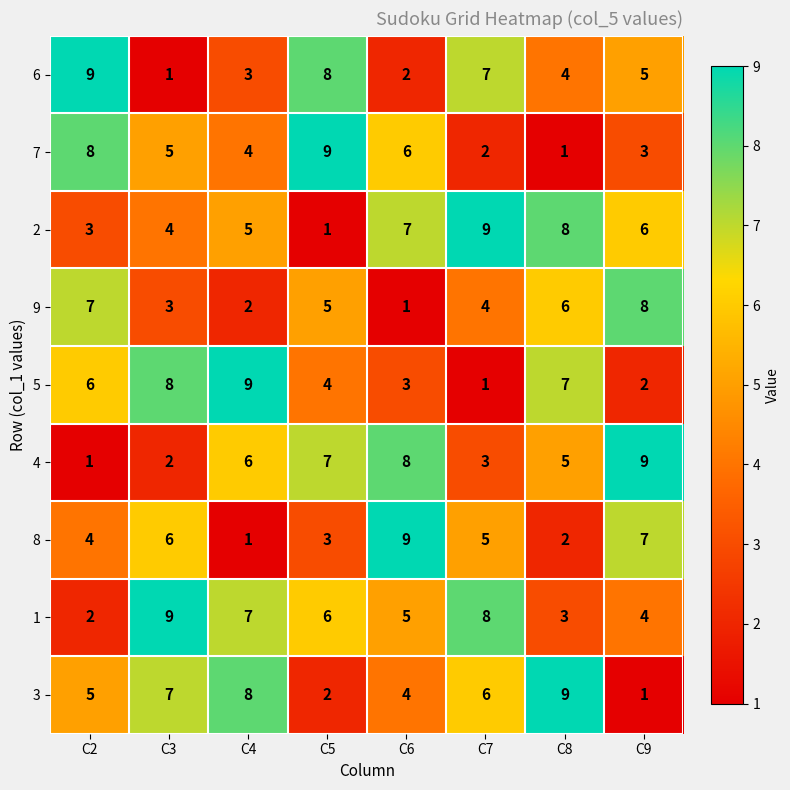

Is the value of 4 at C7 greater than the value of 1 at C9?

No